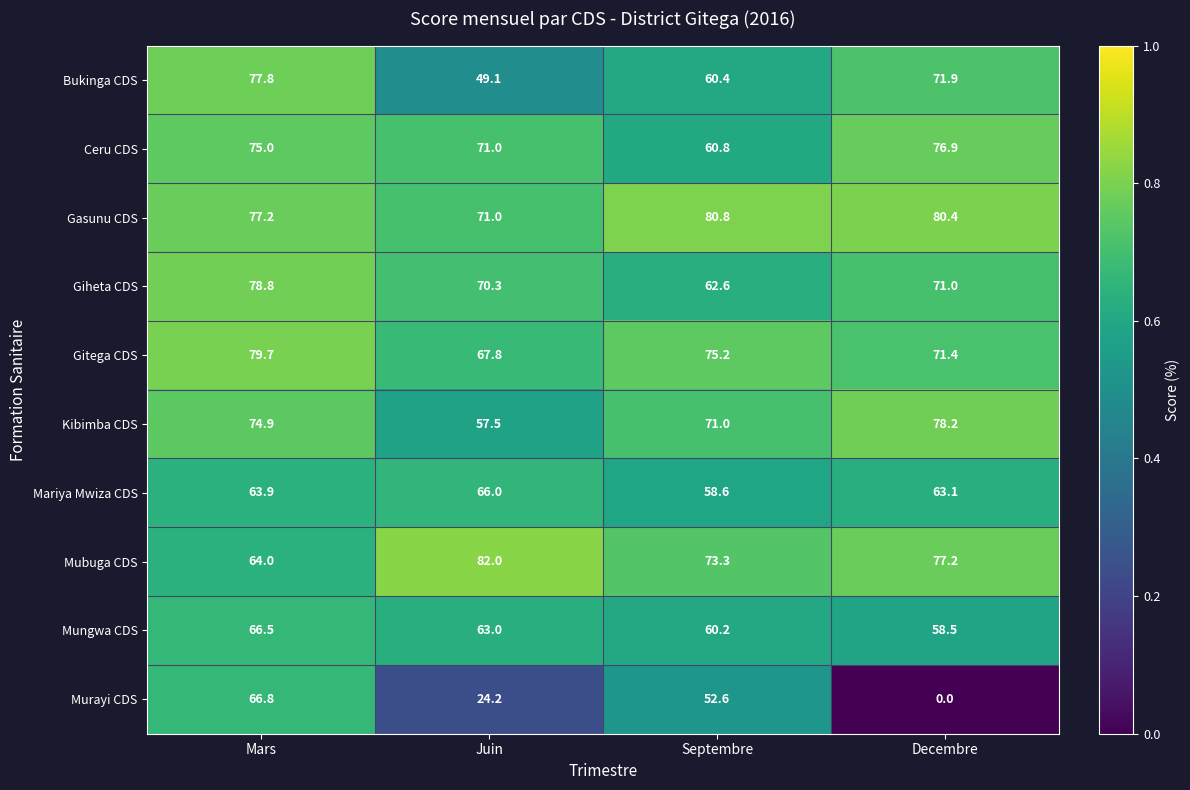

What is the average value of the Mariya Mwiza CDS series?

62.9